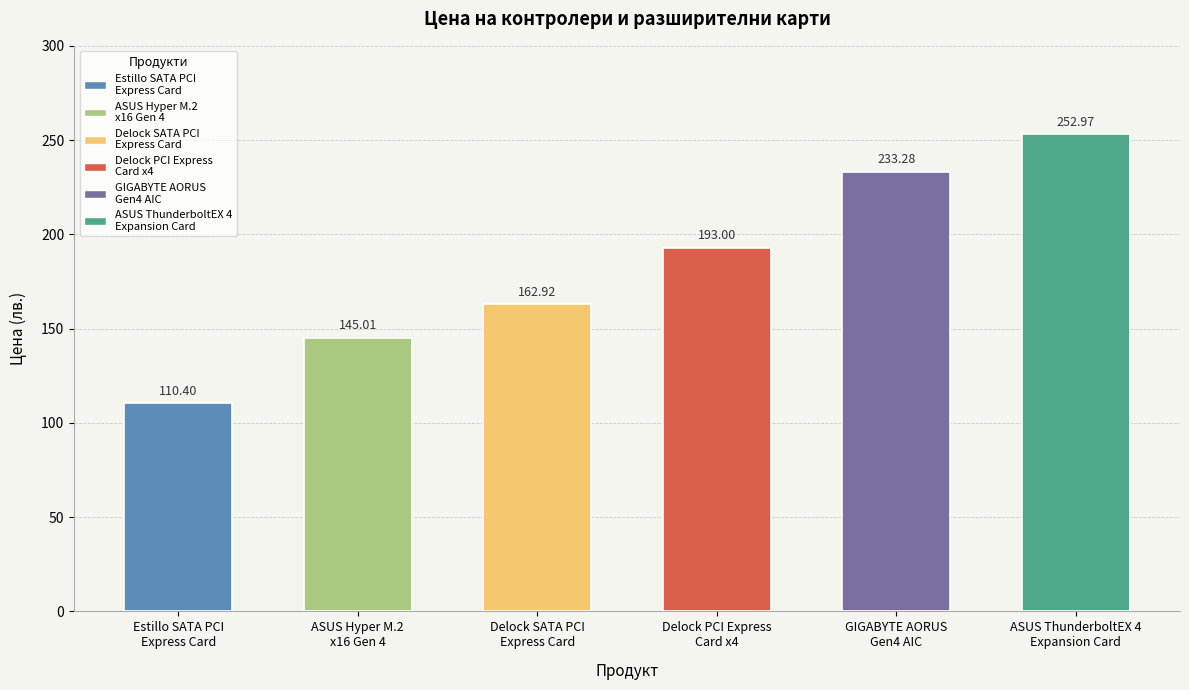

What is the minimum value shown in the chart?

110.4